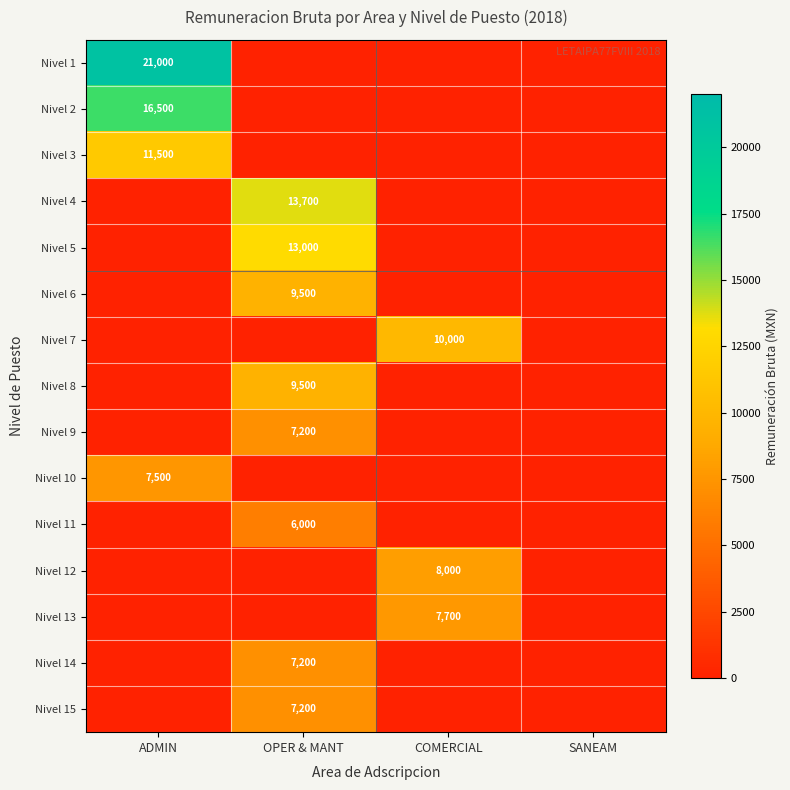

The value of Nivel 8 at OPER & MANT is 16977. True or false?

False